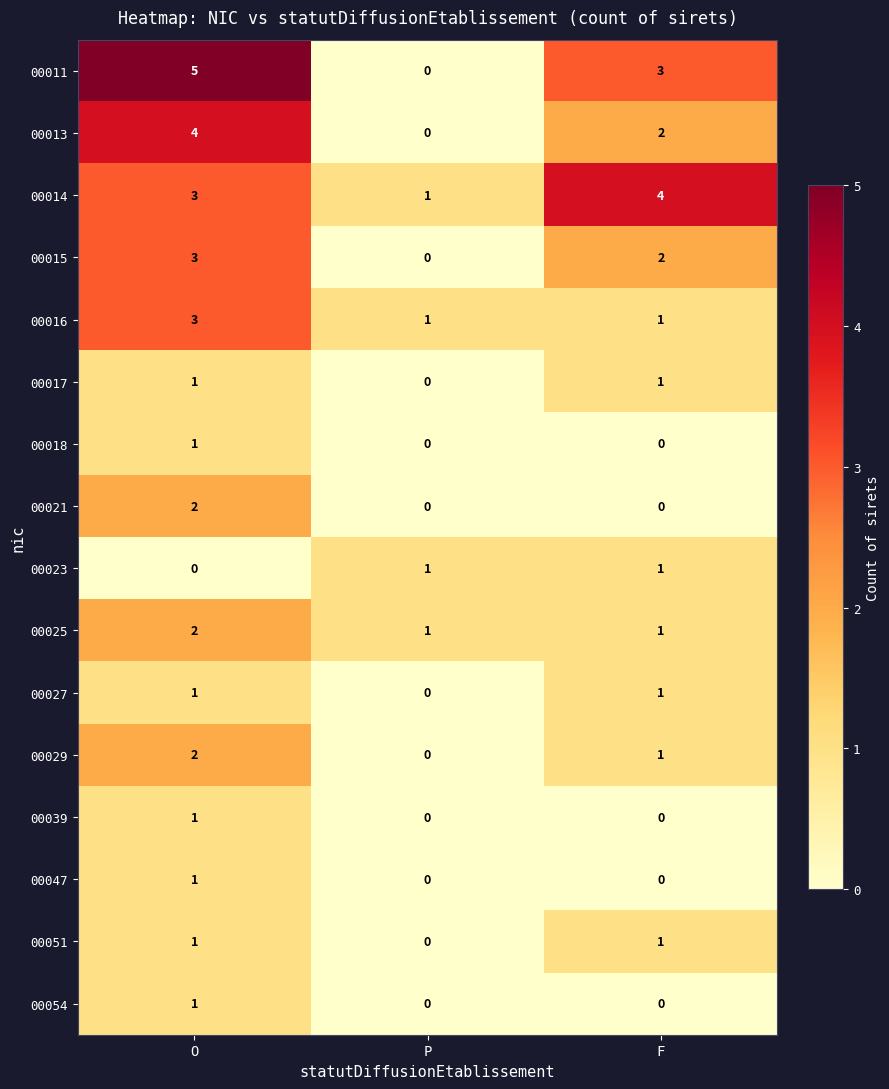

Count the 00013 values in the range 0 to 4.

3